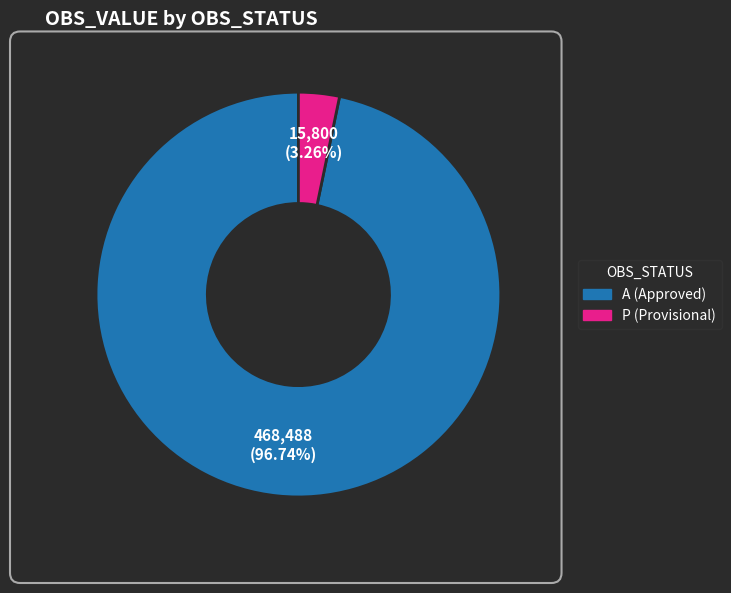

Is there any slice that represents more than half of the pie?

Yes